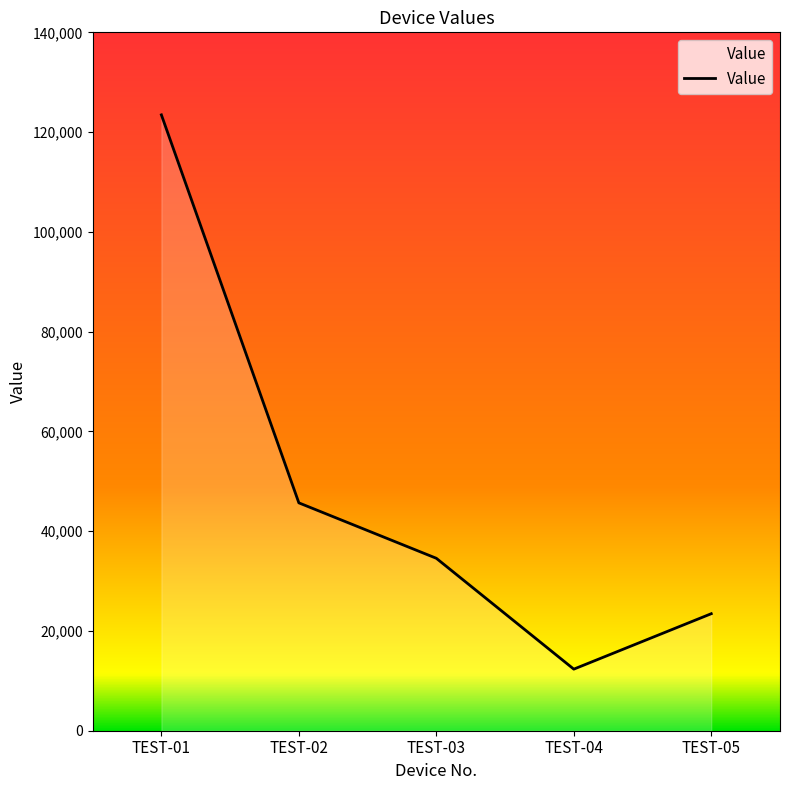

The value at TEST-05 is 6620. True or false?

False